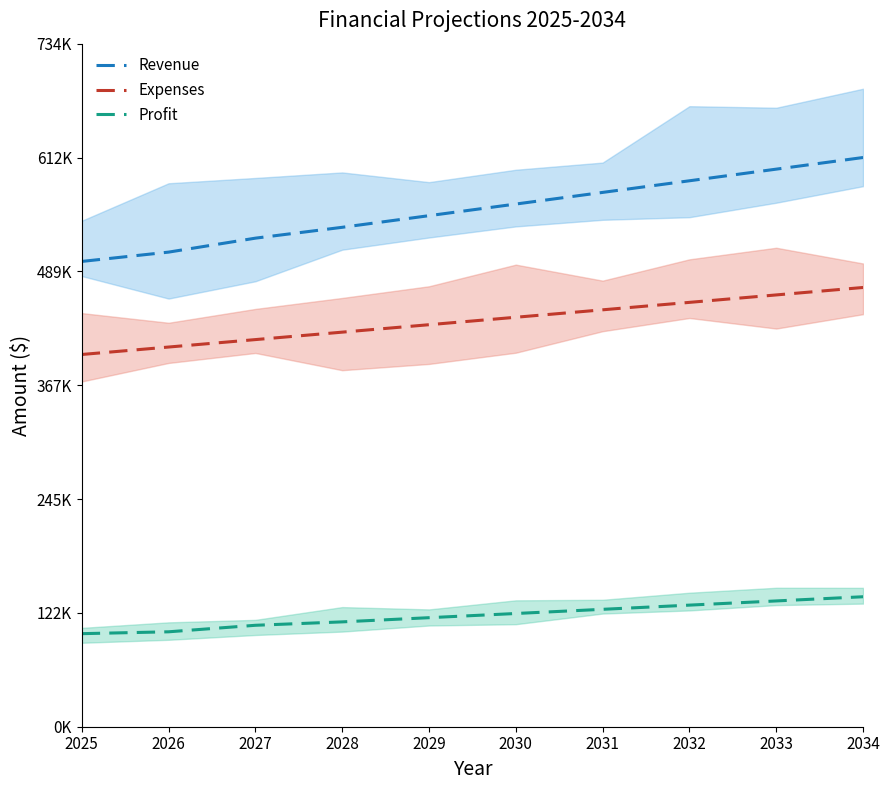

What is the average value of the Profit series?

119416.7